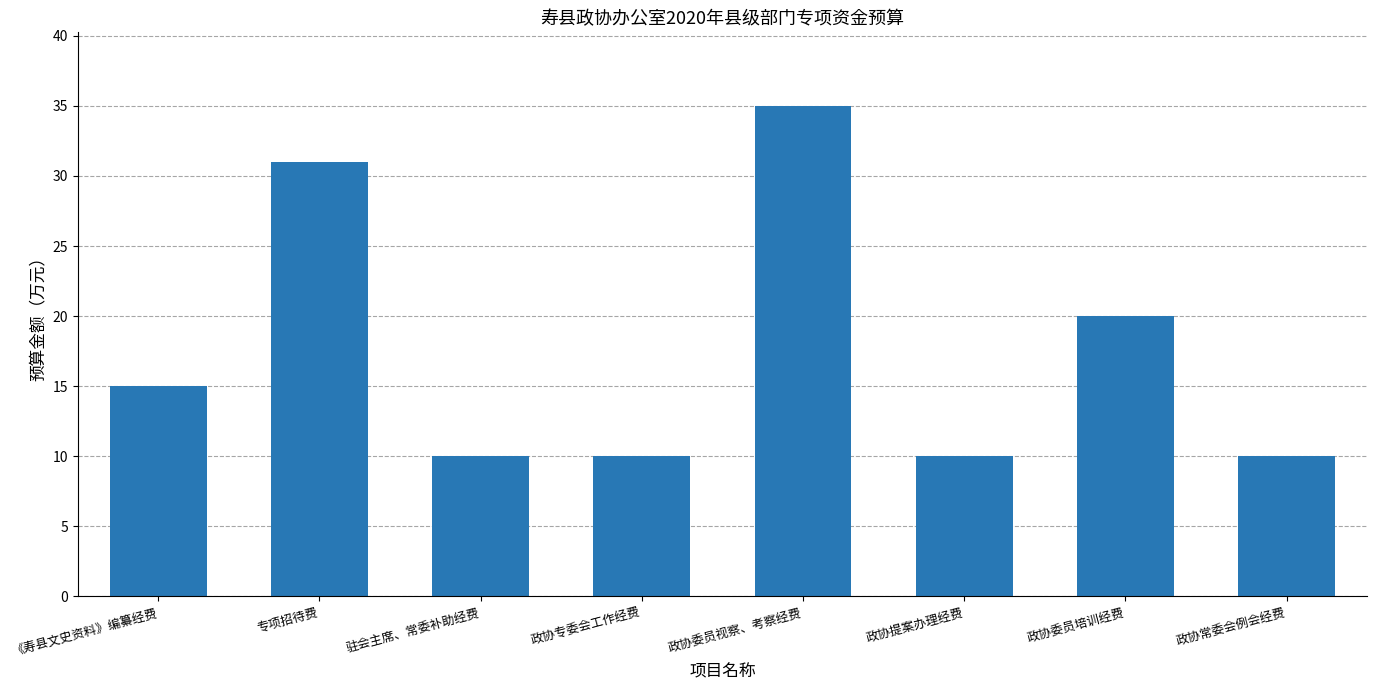

What is the ratio of the value at 驻会主席、常委补助经费 to the value at 政协委员培训经费?

0.5